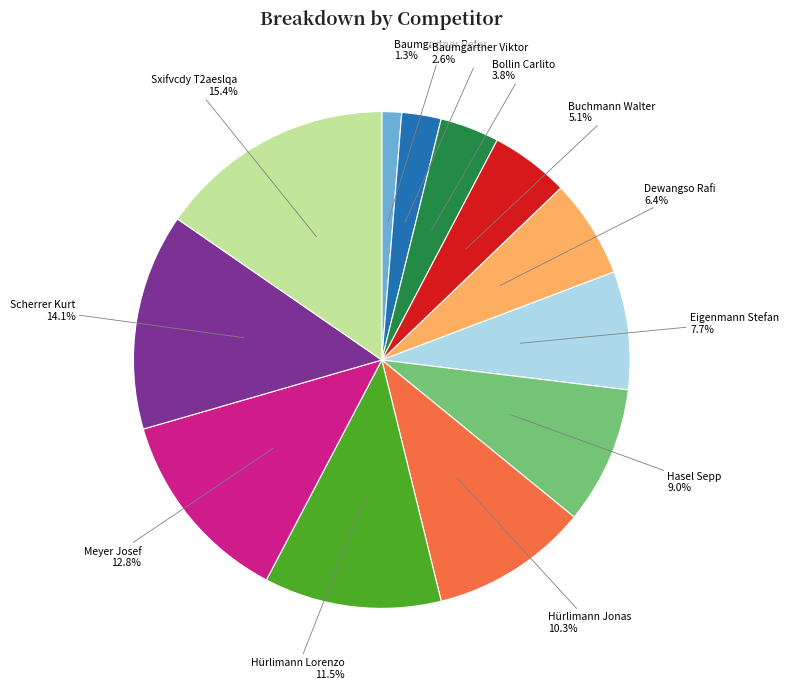

Is there any slice that represents more than half of the pie?

No